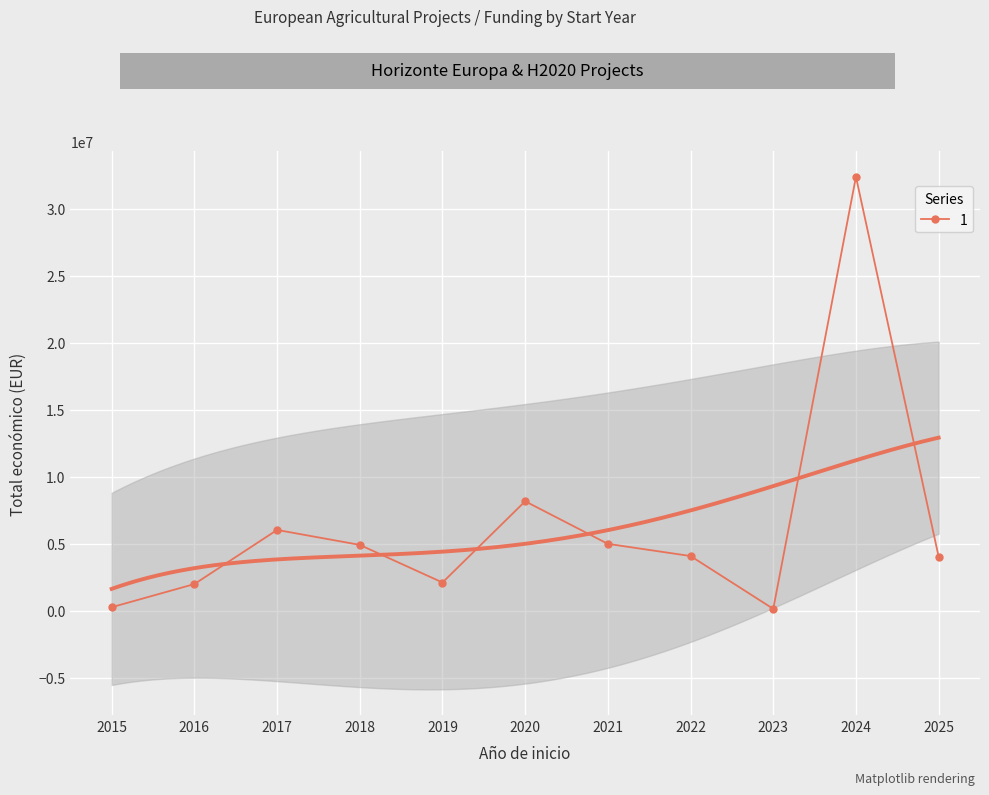

Where does the data first go above 4091526?

2017